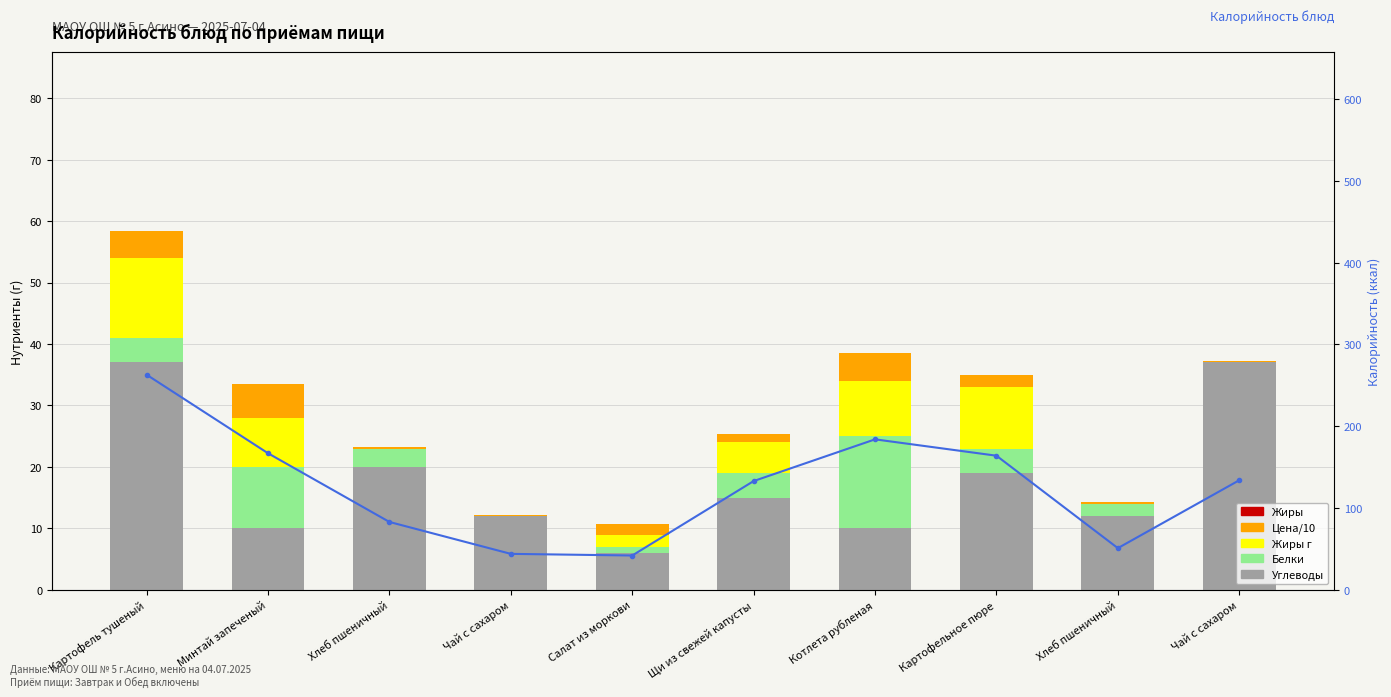

Between Картофель тушеный and Хлеб пшеничный, which series saw the biggest shift?

Калорийность